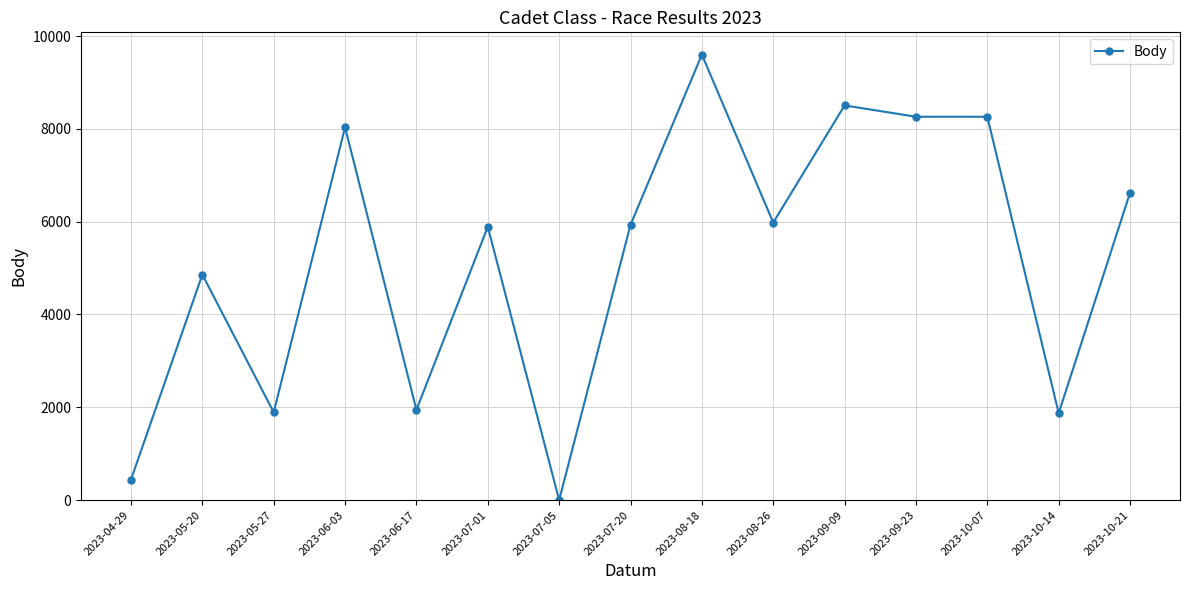

How many data points are less than 5931?

7